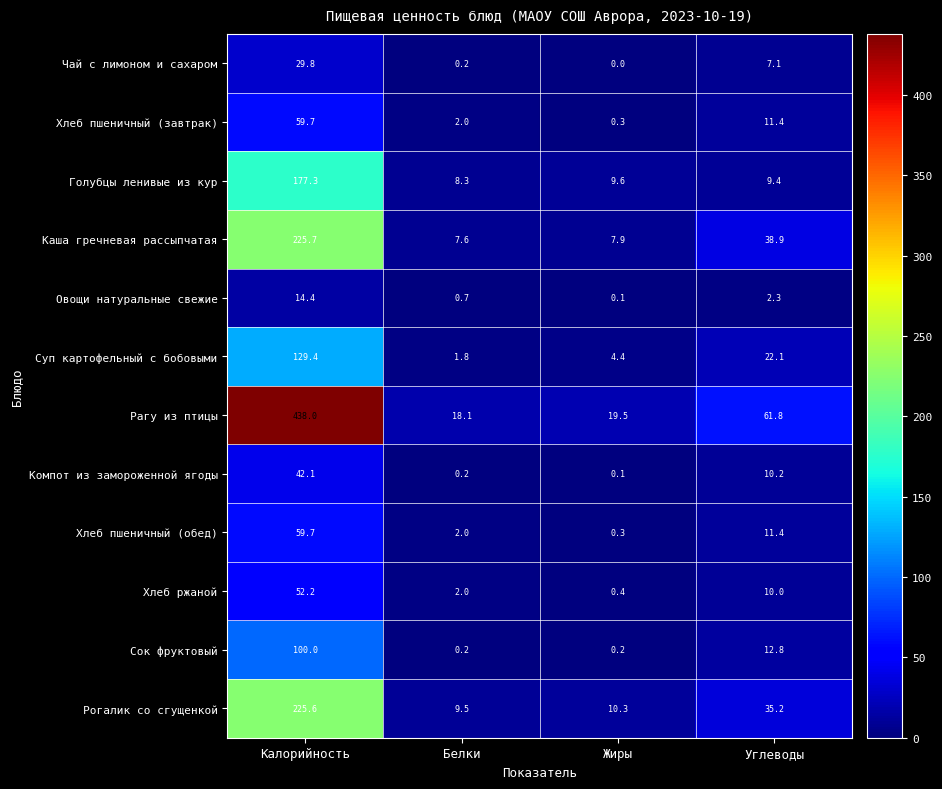

Between Жиры and Углеводы, which series saw the biggest shift?

Рагу из птицы